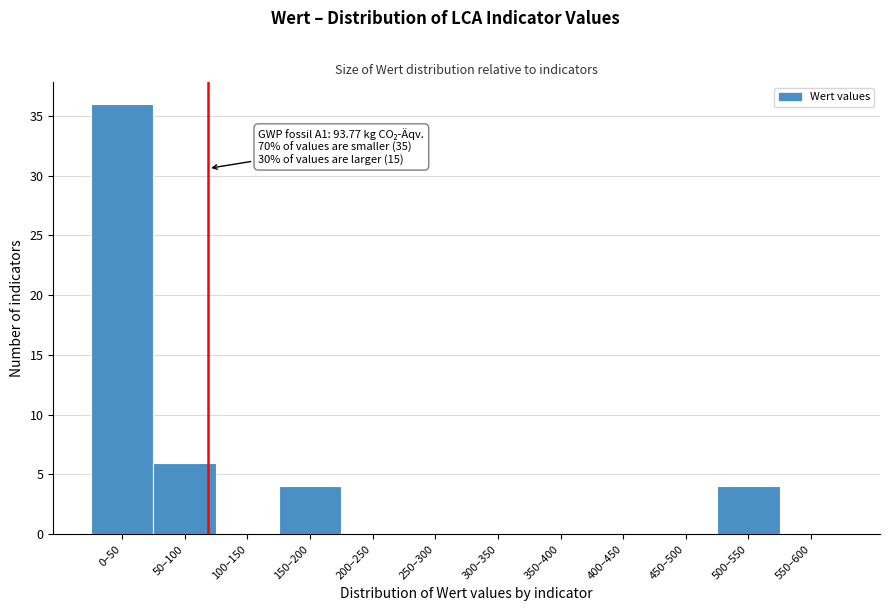

Reading left to right, list all the values displayed in this chart.

0–50=36	50–100=6	100–150=0	150–200=4	200–250=0	250–300=0	300–350=0	350–400=0	400–450=0	450–500=0	500–550=4	550–600=0